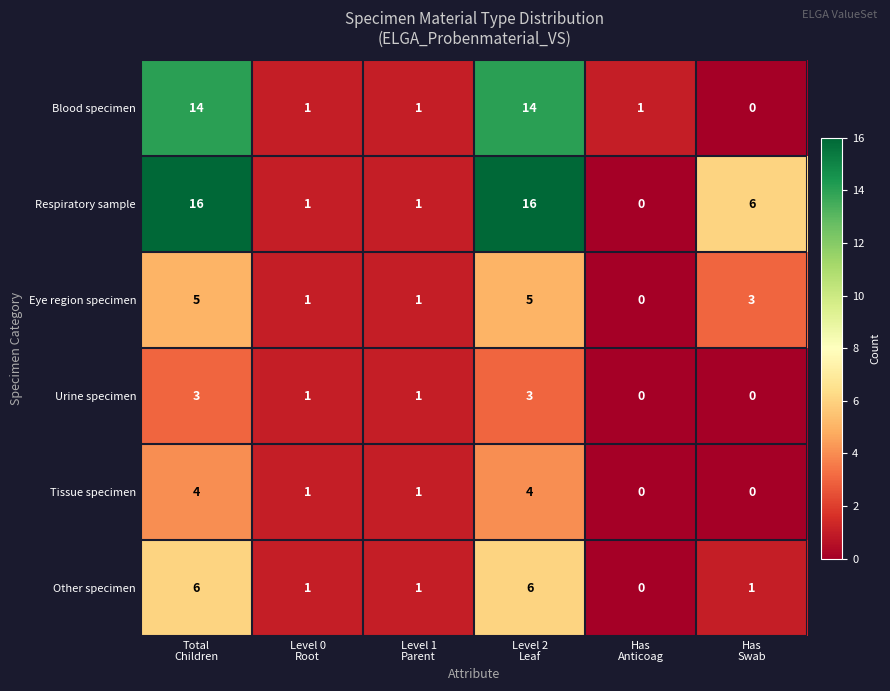

Which series has the largest range (max minus min)?

Respiratory sample